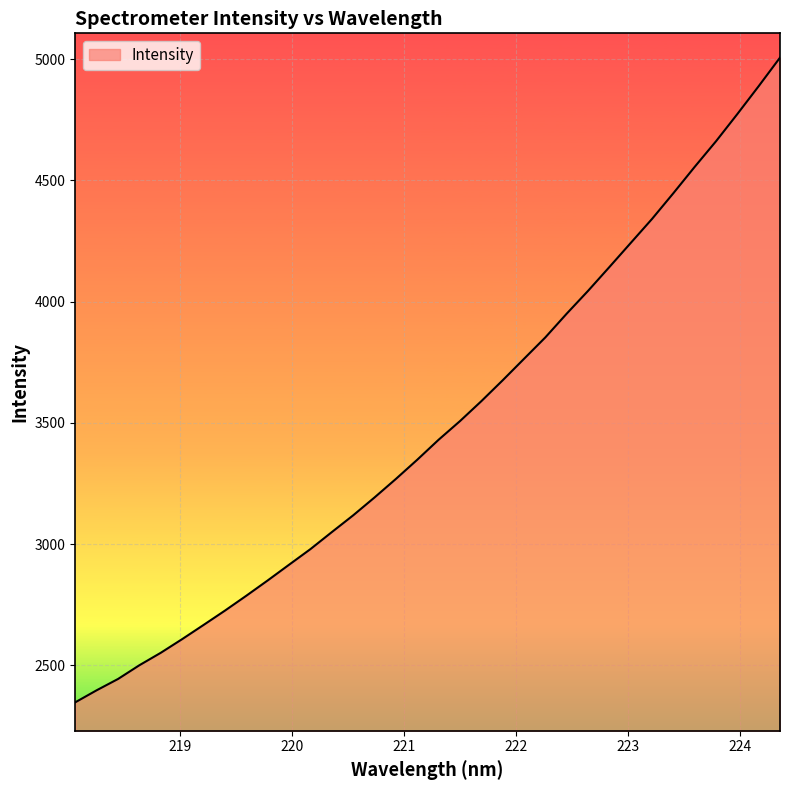

What is the maximum value shown in the chart?

5006.4